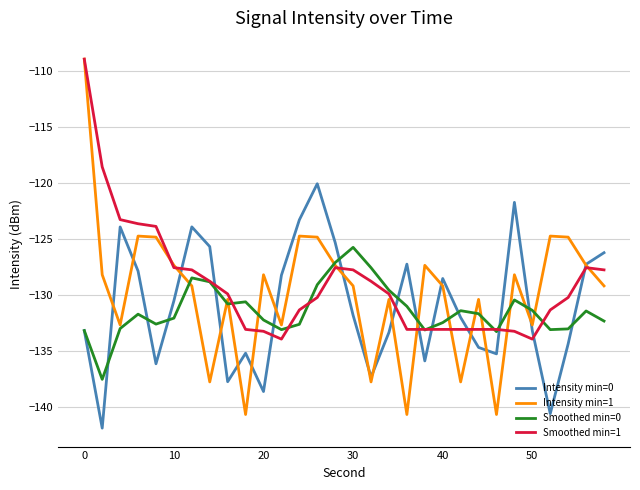

How many distinct data groups are displayed?

4